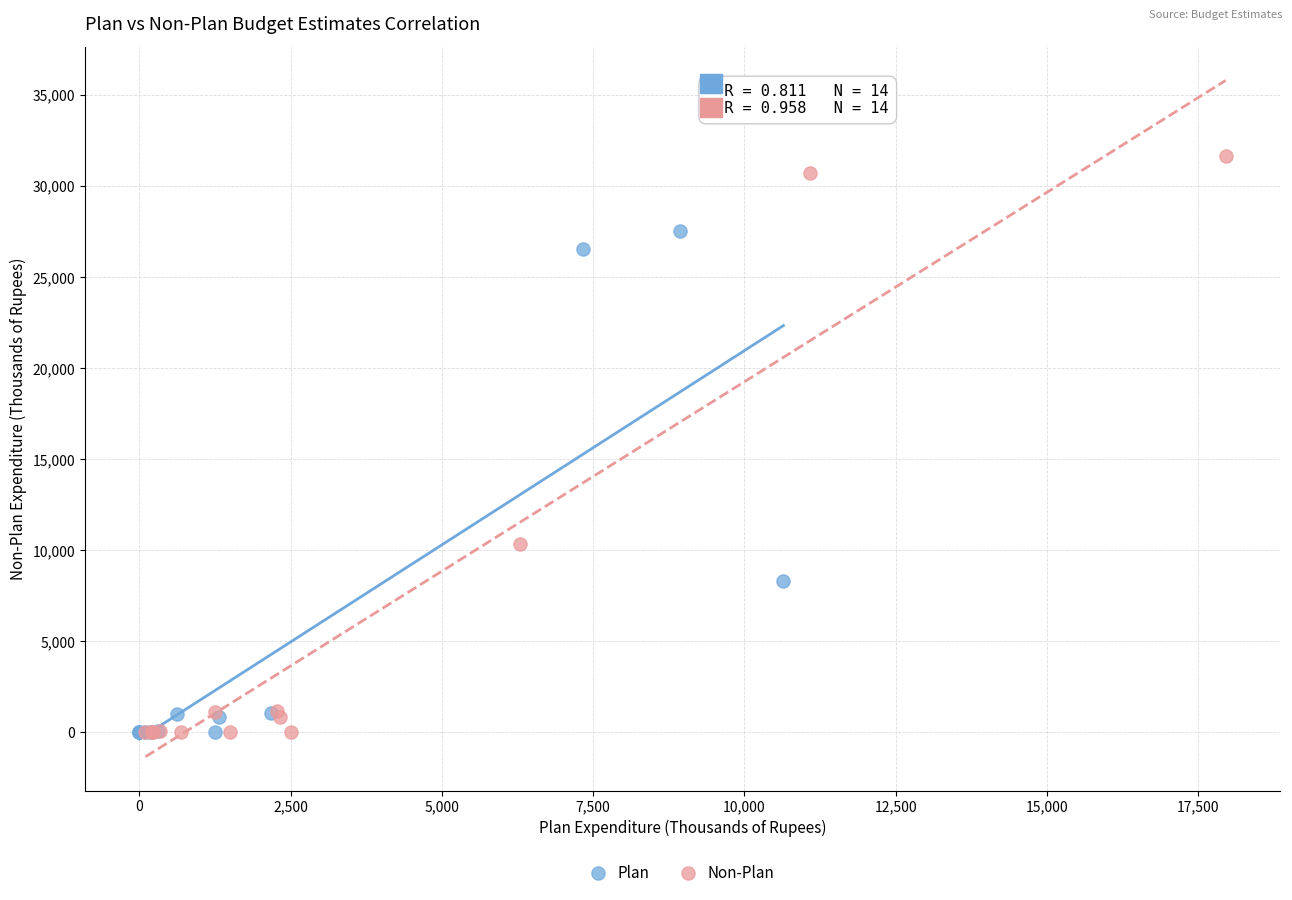

Which series has the widest spread of Y values?

Non-Plan